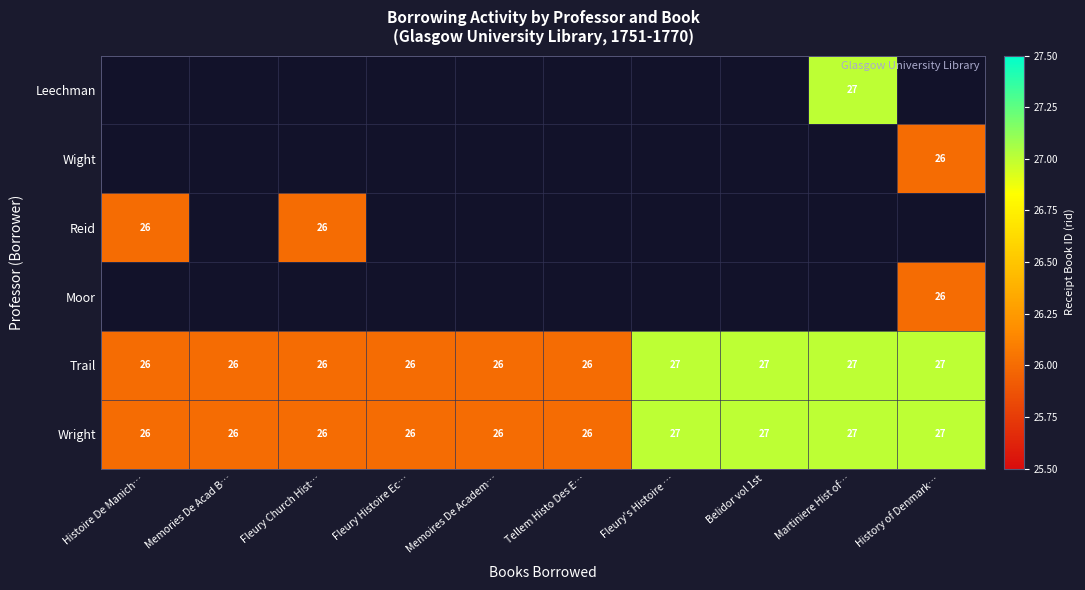

What is the greatest value displayed?

27.0